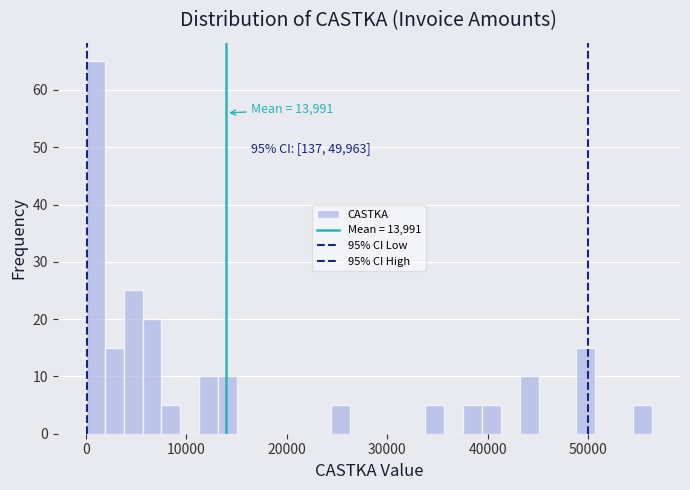

Read against the x-axis, roughly where is the centre of the tallest bar?

1000